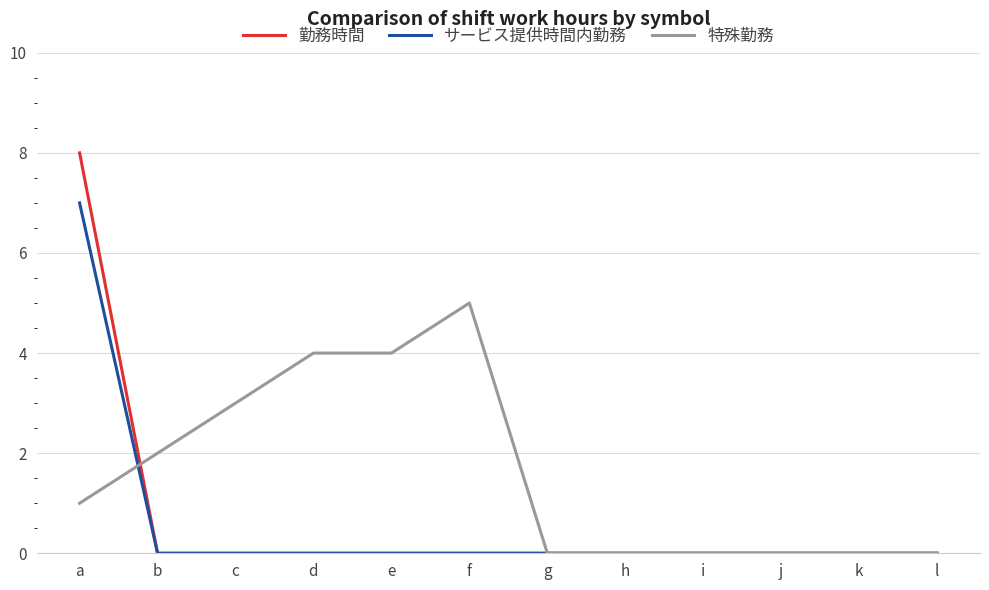

Is this an area chart (filled region under the line)?

No